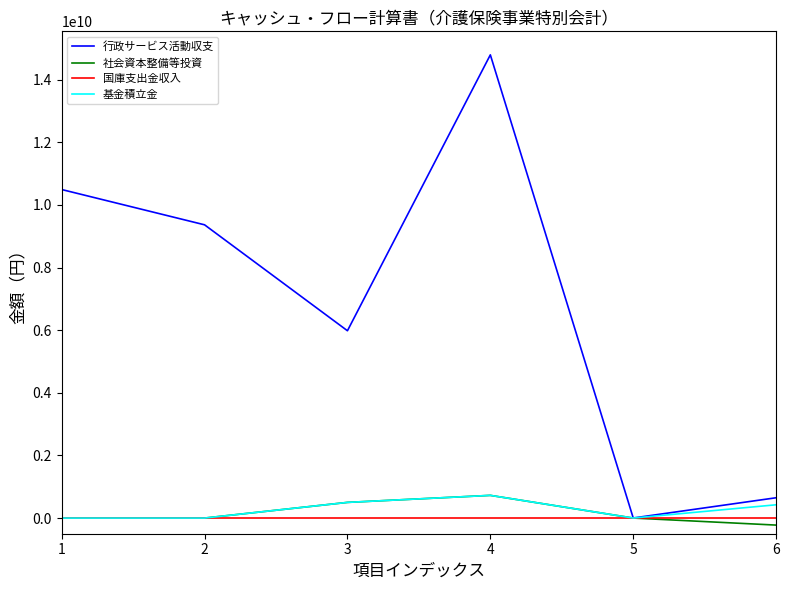

What is the maximum value for 行政サービス活動収支?

14790772155